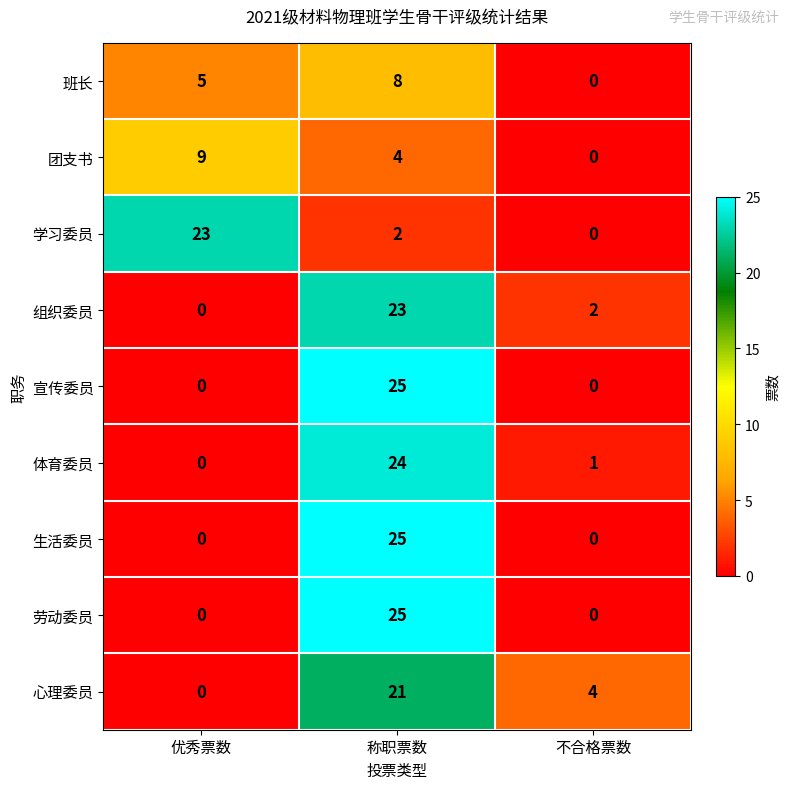

At which category is the sum across all series the highest?

称职票数